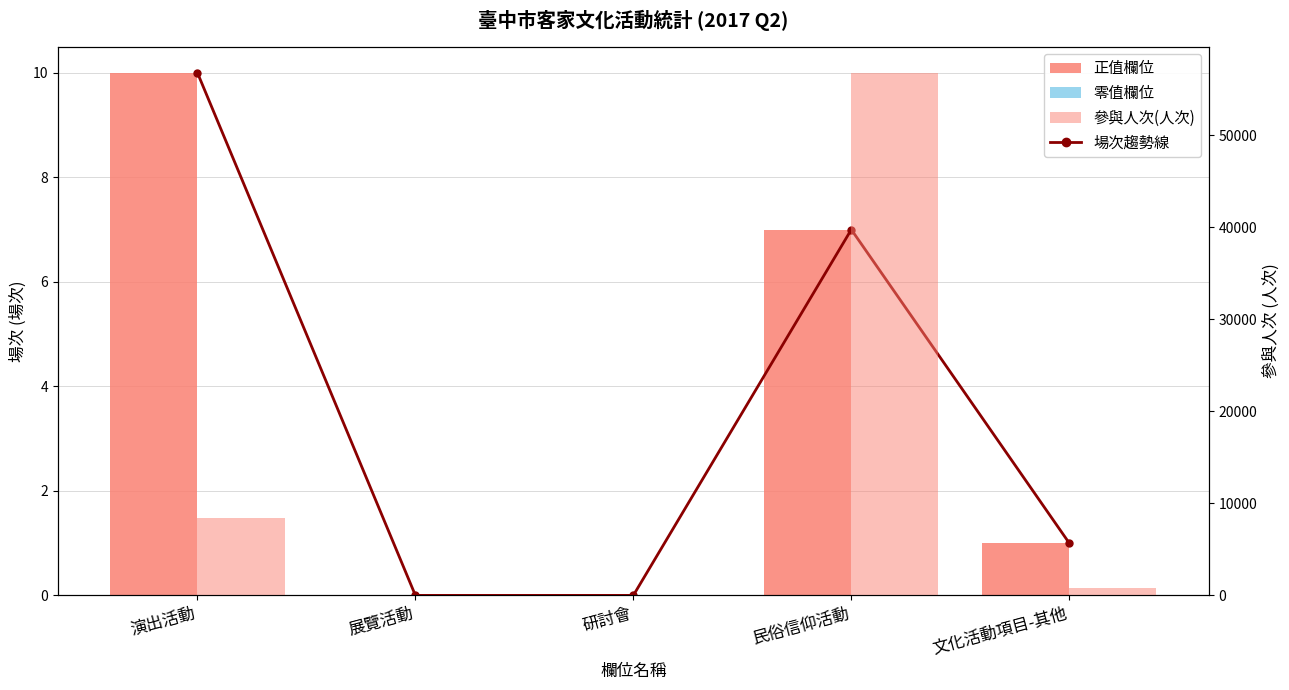

Where does the data first go above 1?

演出活動